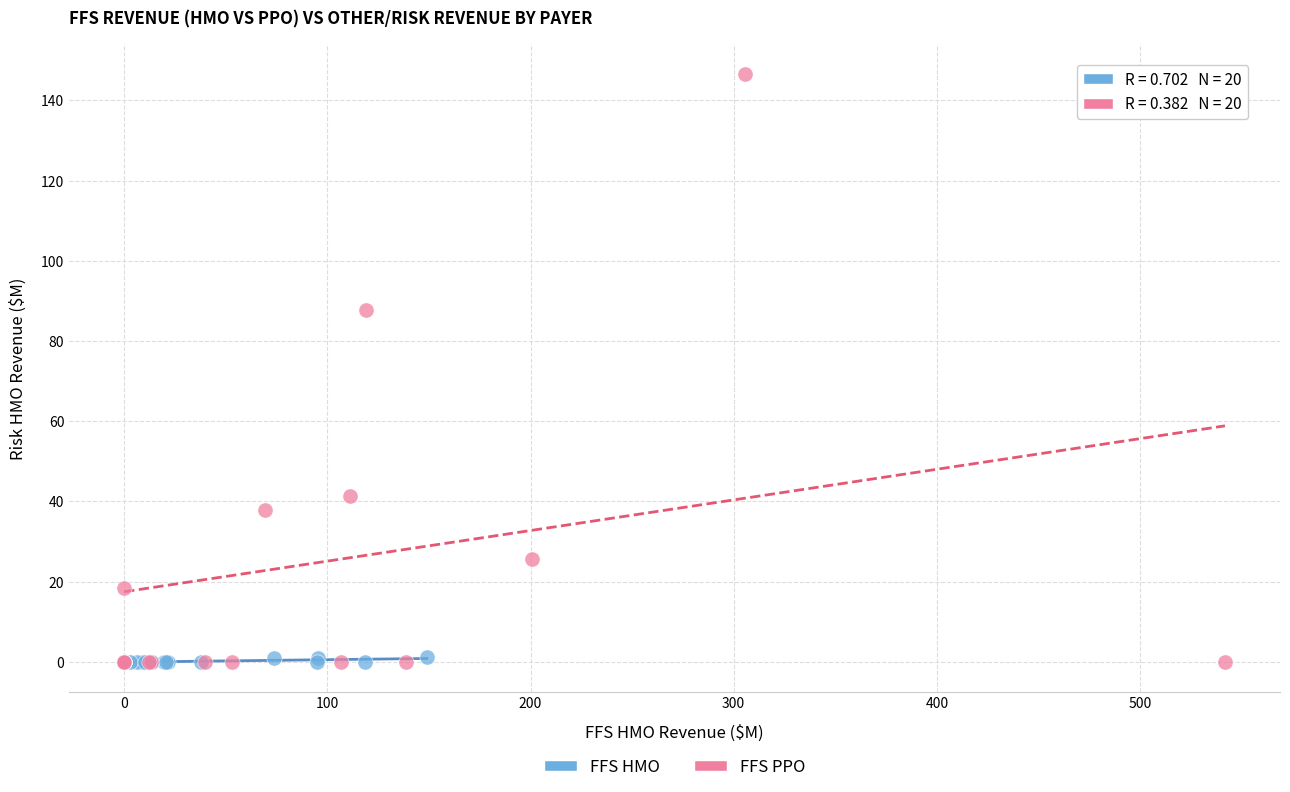

Which series has the largest Y range (max minus min)?

FFS PPO